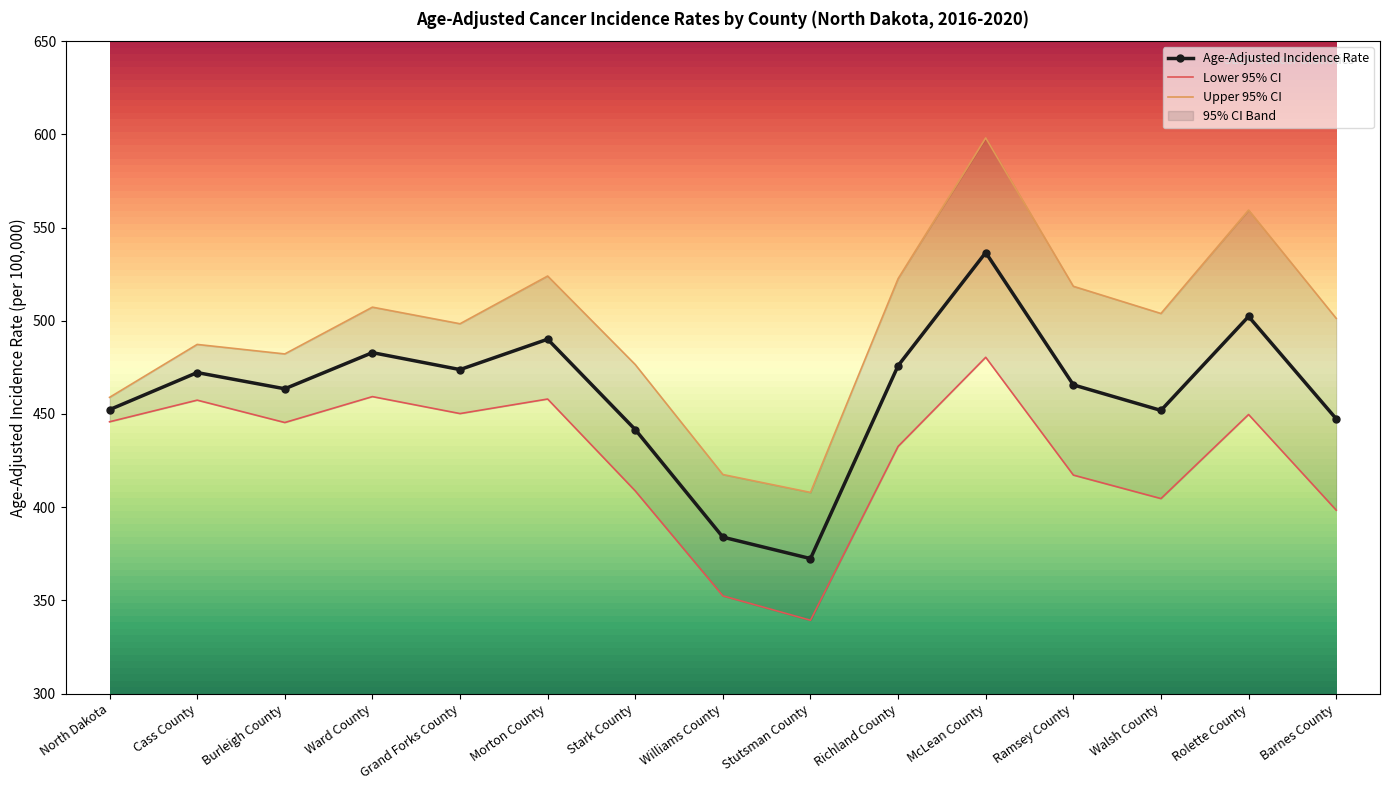

Which category has the highest value in the Age-Adjusted Incidence Rate series?

McLean County